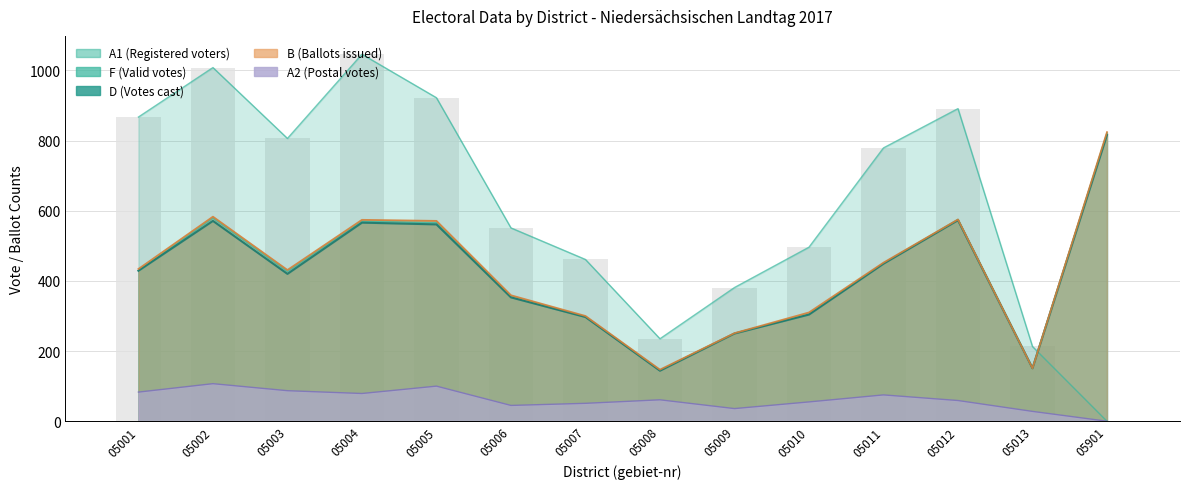

What is the difference between the second highest and second lowest values in the D series?

422